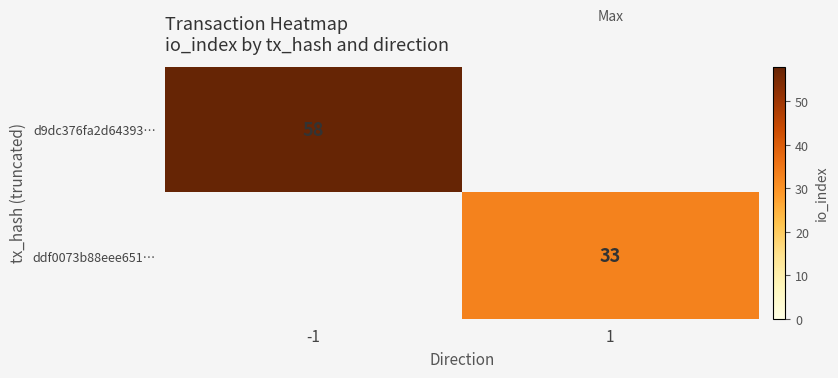

At -1, list the series in order from smallest to largest.

ddf0073b88eee651…, d9dc376fa2d64393…